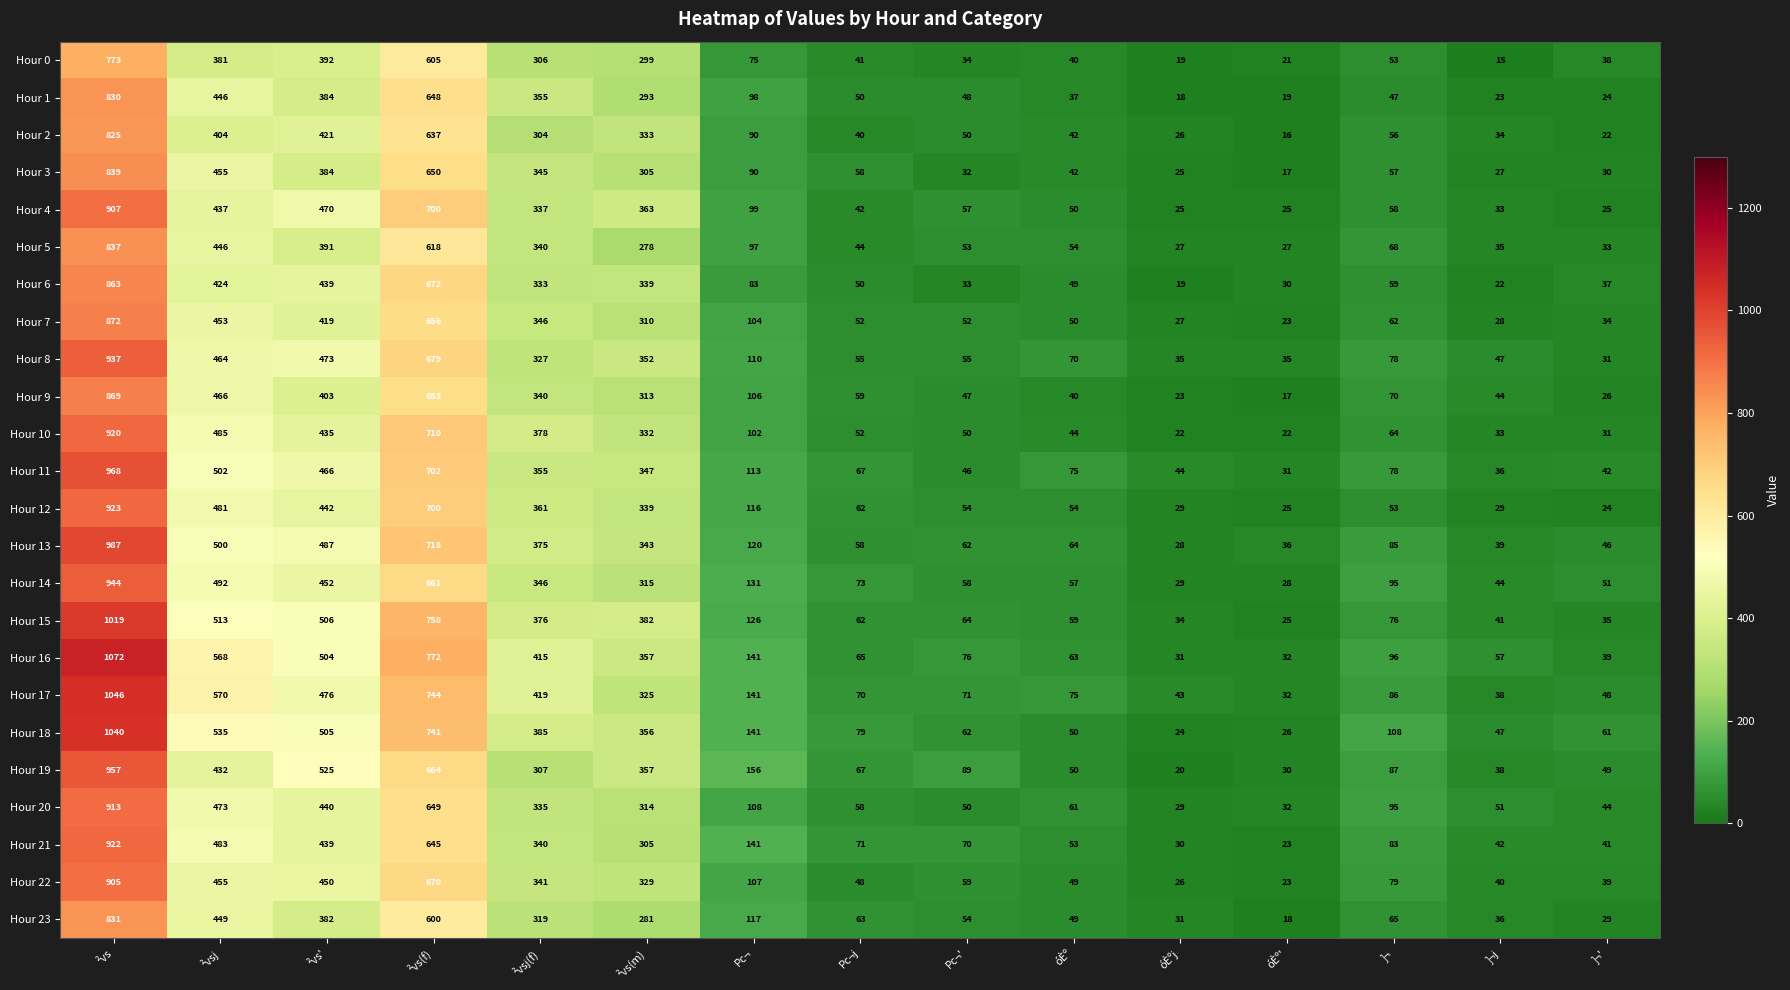

At which category is the sum across all series the highest?

²vs